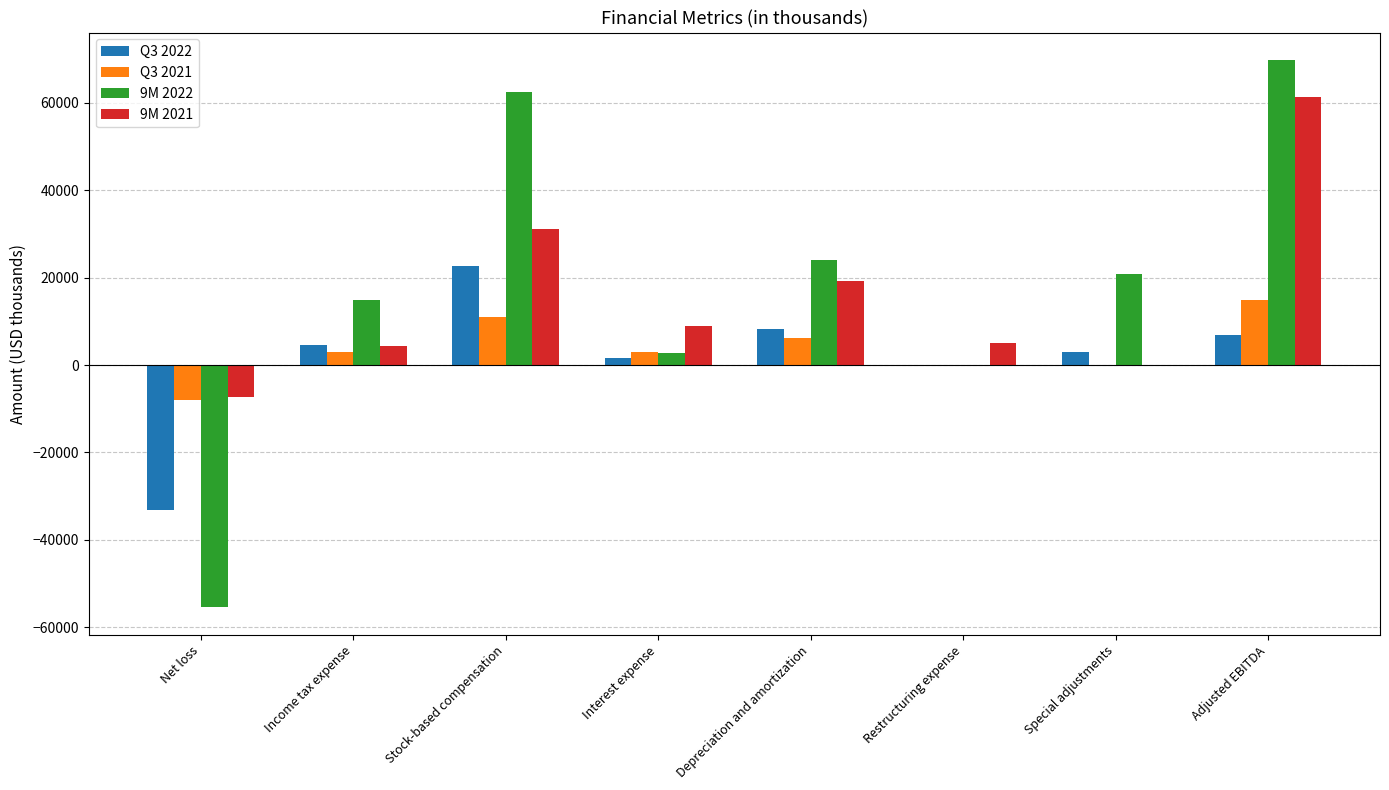

True or false: 9M 2021 has a value of 15816 at Adjusted EBITDA.

False